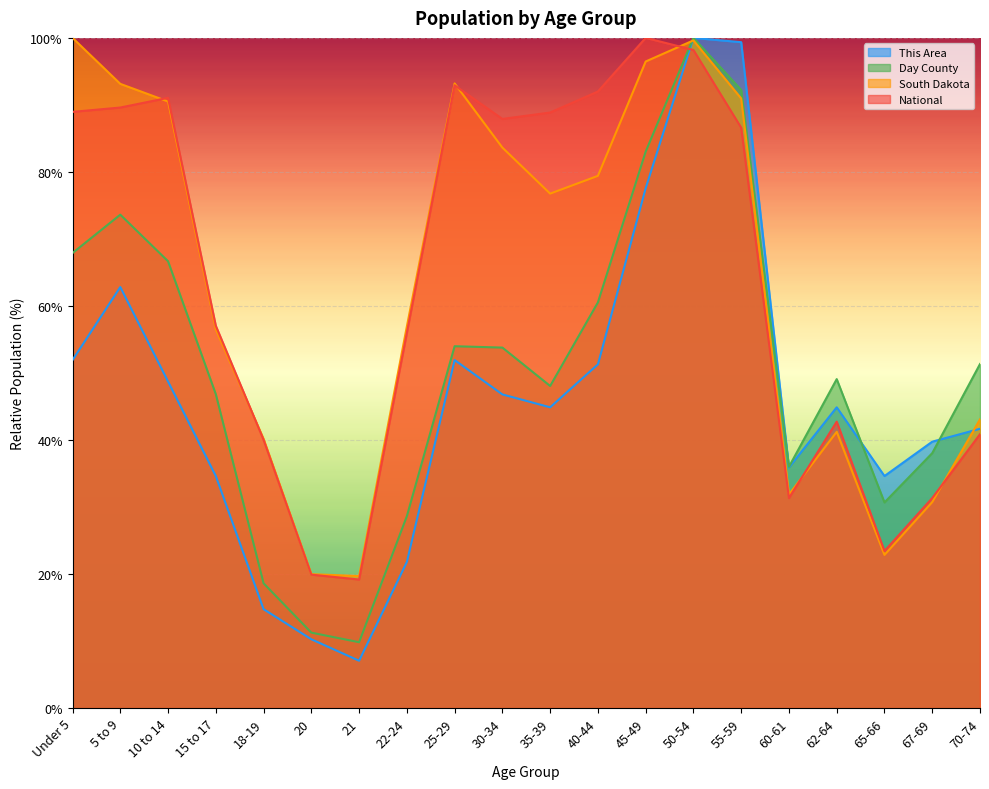

Which series changed the most between 5 to 9 and 60-61?

South Dakota